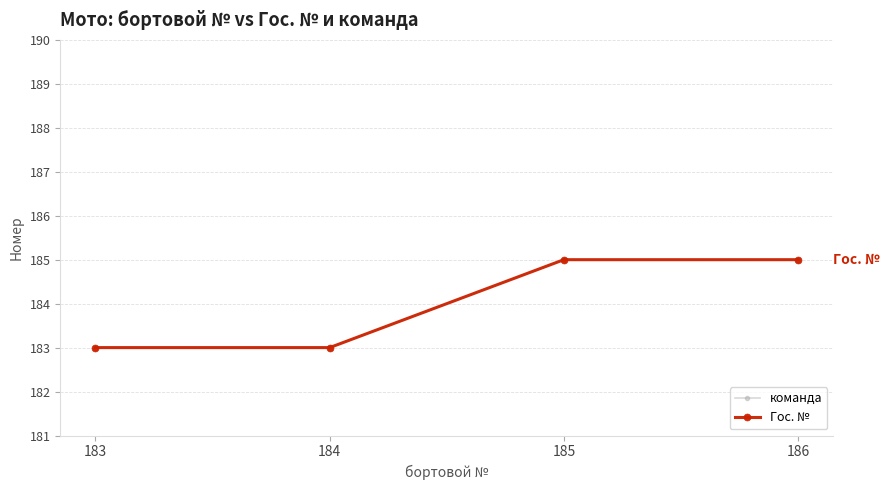

True or false: Гос. № and команда intersect in this chart.

False